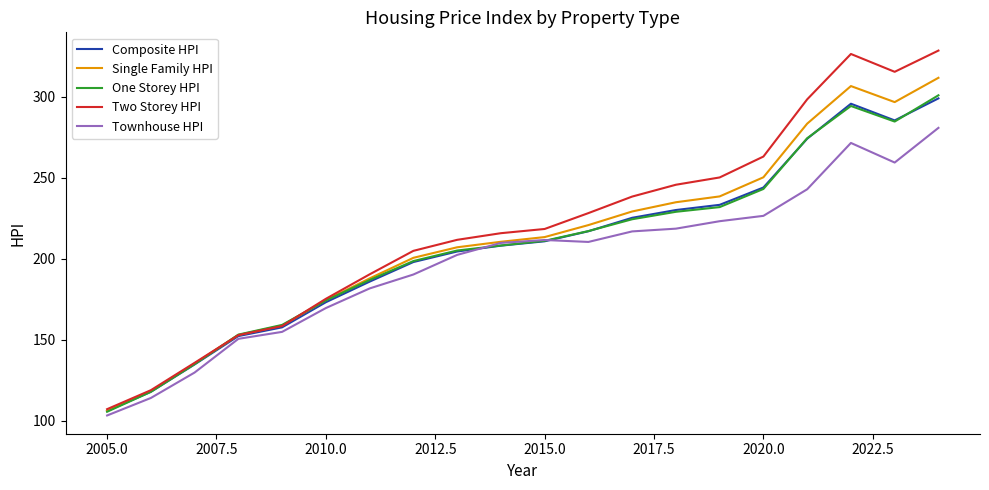

What is the smallest value displayed?

103.3